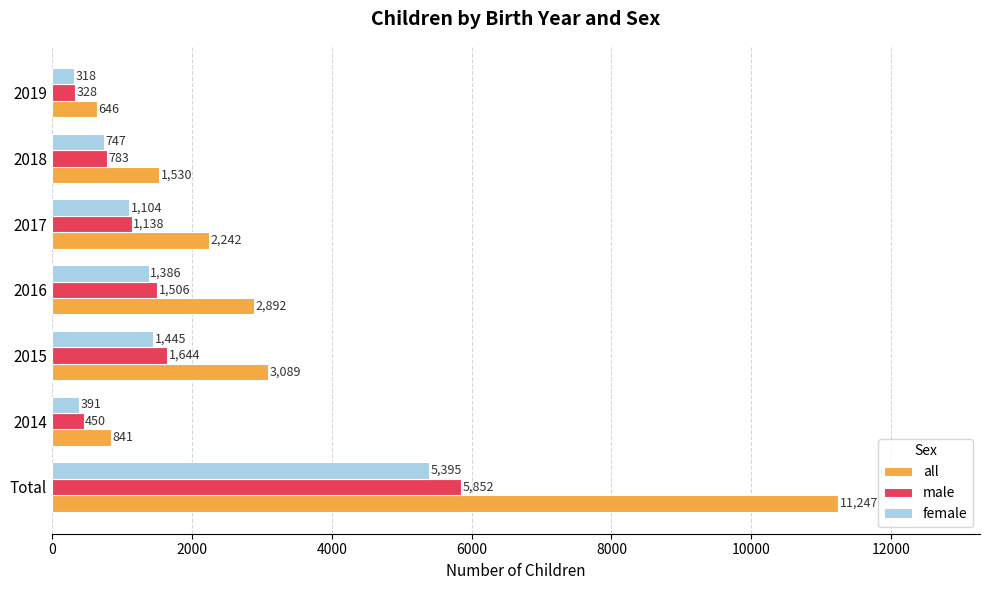

Which label corresponds to the smallest value in the chart?

2019